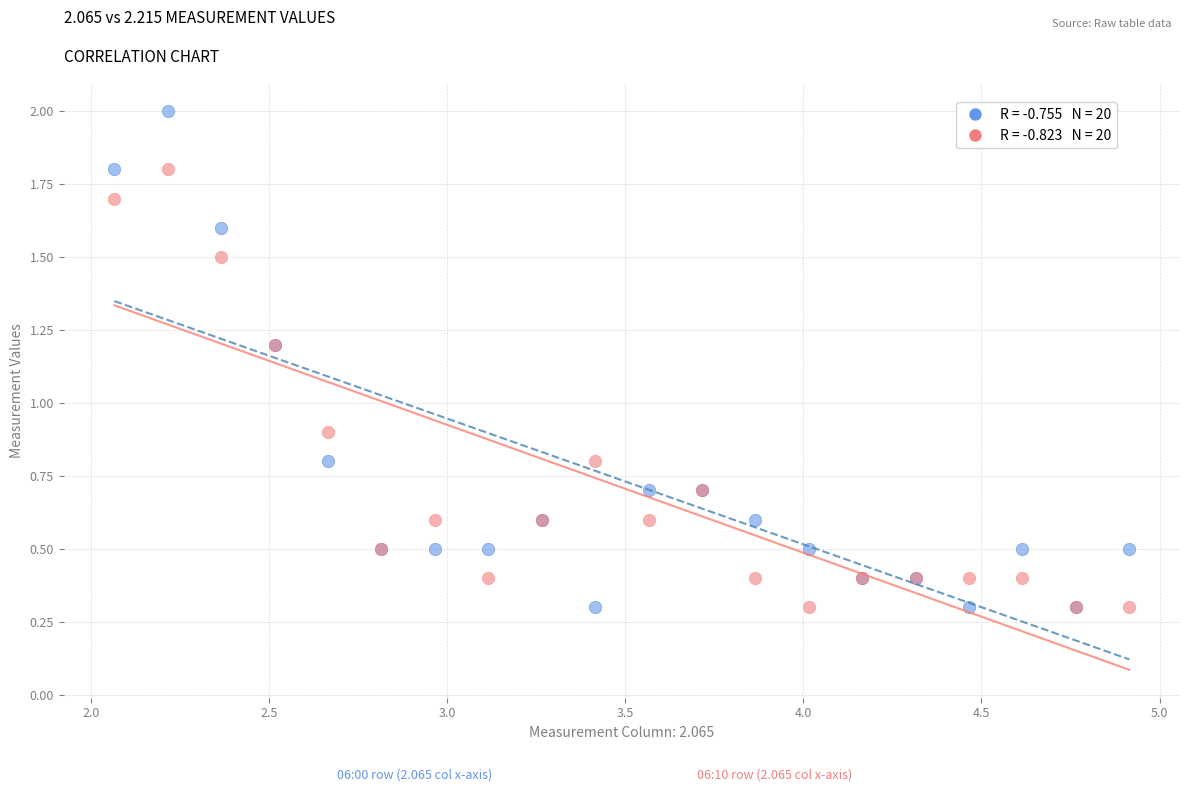

Across all series, what Y value is closest to 1?

0.9